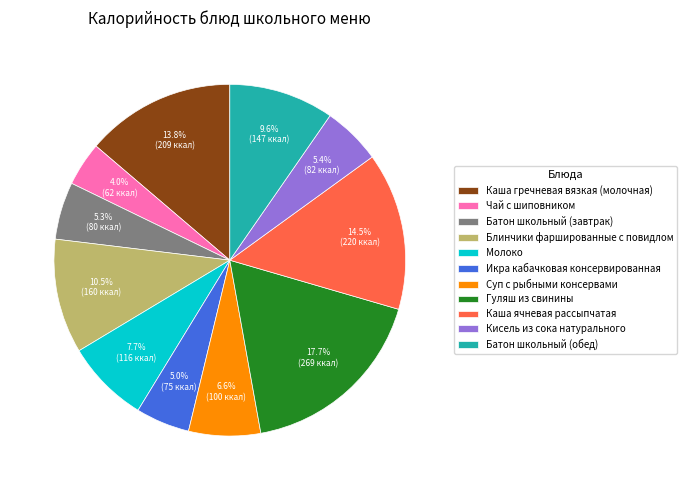

The Батон школьный (завтрак) slice represents 1% of the pie. True or false?

False